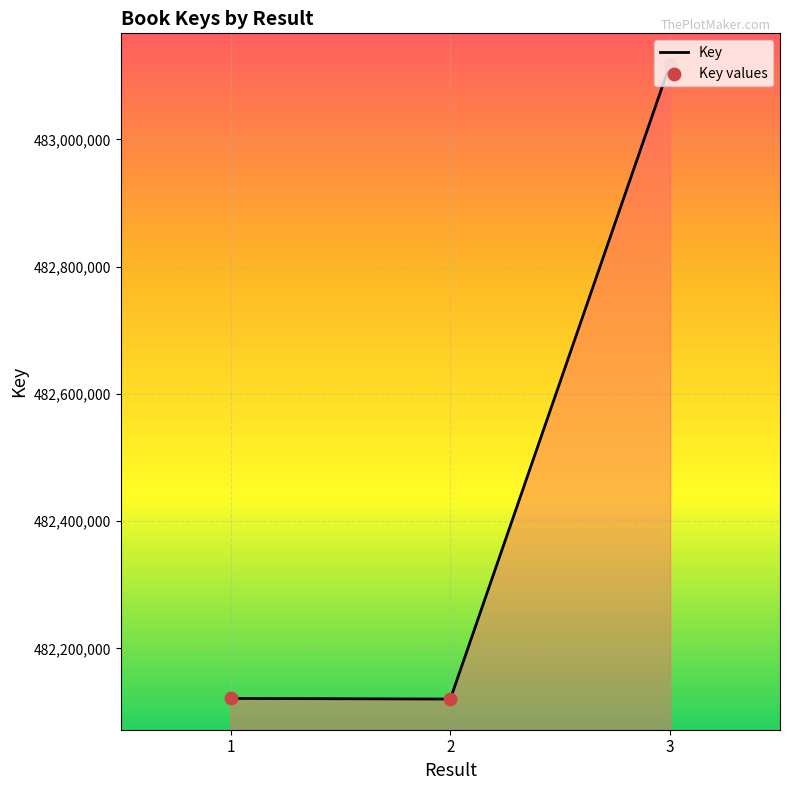

What is the average value?

482453272